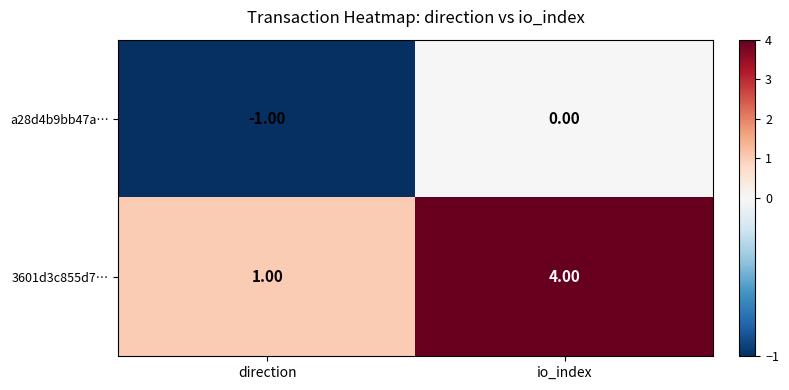

What is the difference between the 3601d3c855d7… values at io_index and direction?

3